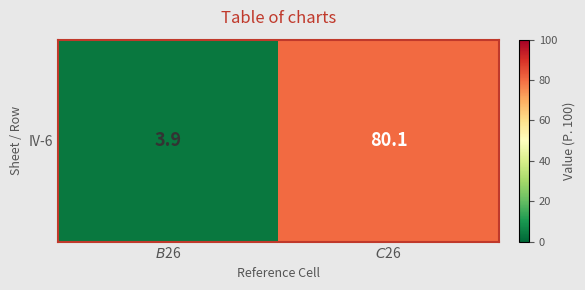

What is the difference between the maximum and minimum values?

76.2